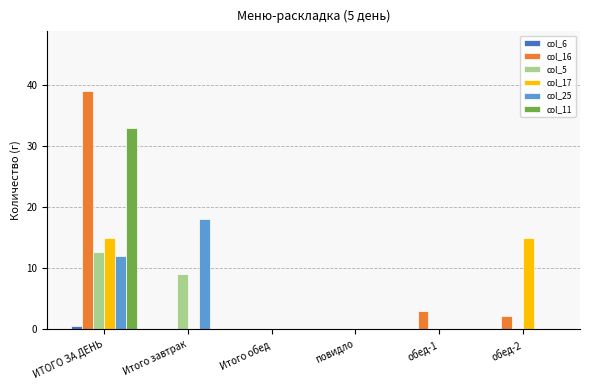

What is the greatest value displayed?

39.0